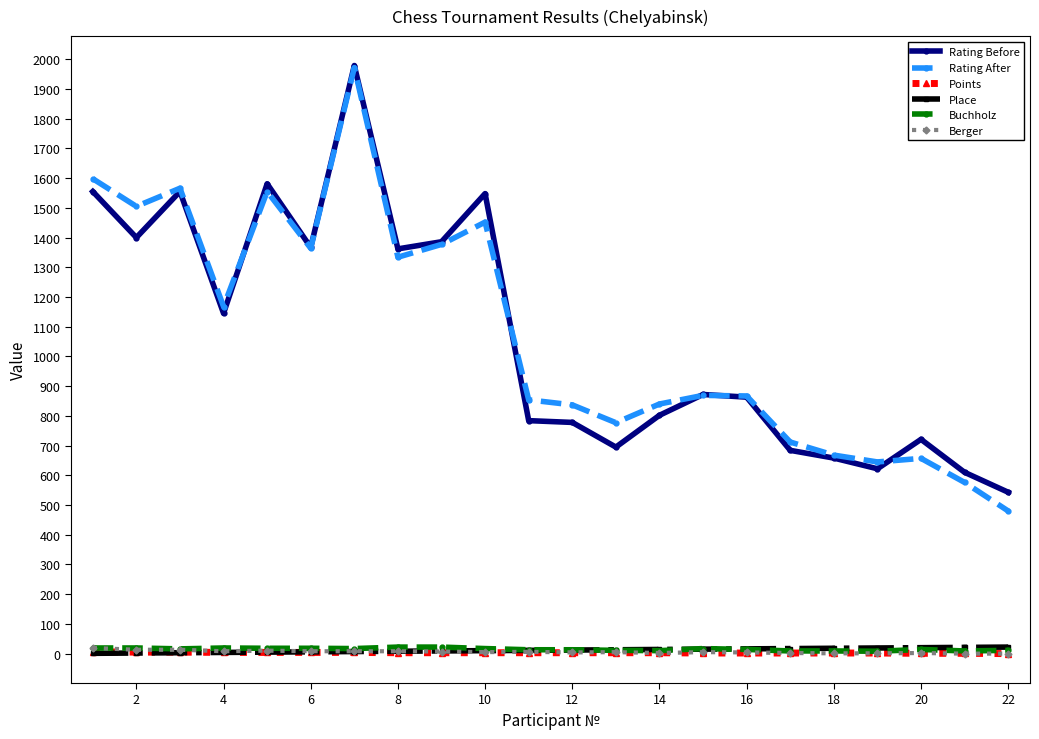

True or false: Buchholz has more than 0 interior local peaks.

True